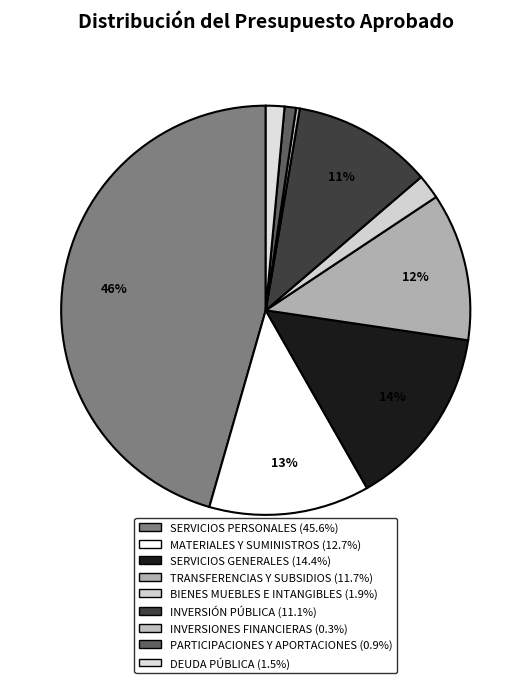

To the nearest percent, what is the combined percentage of INVERSIONES FINANCIERAS and DEUDA PÚBLICA?

2%